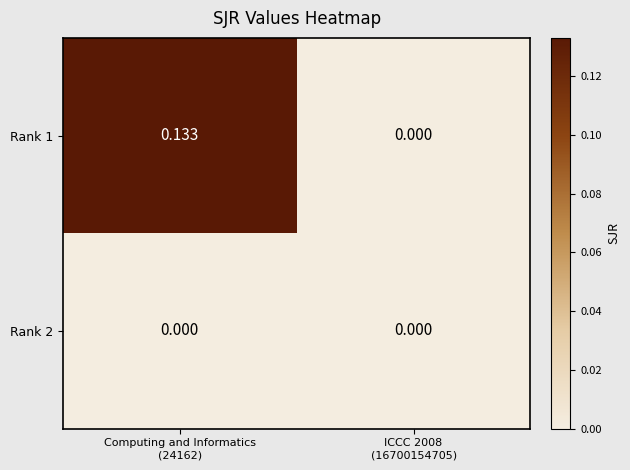

Reading left to right, what are all the values shown in this chart?

Rank 1: Computing and Informatics
(24162)=0.1	ICCC 2008
(16700154705)=0.0
Rank 2: Computing and Informatics
(24162)=0.0	ICCC 2008
(16700154705)=0.0